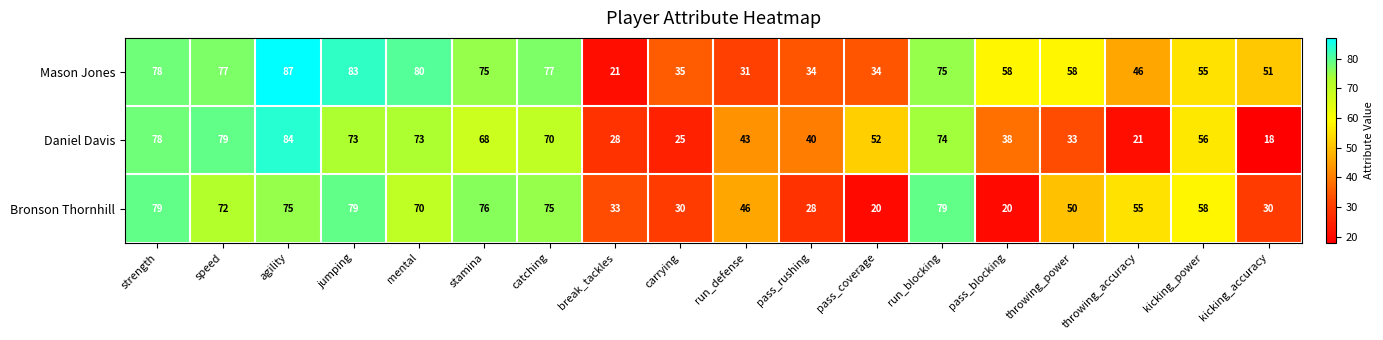

What is the sum of all Daniel Davis values?

953